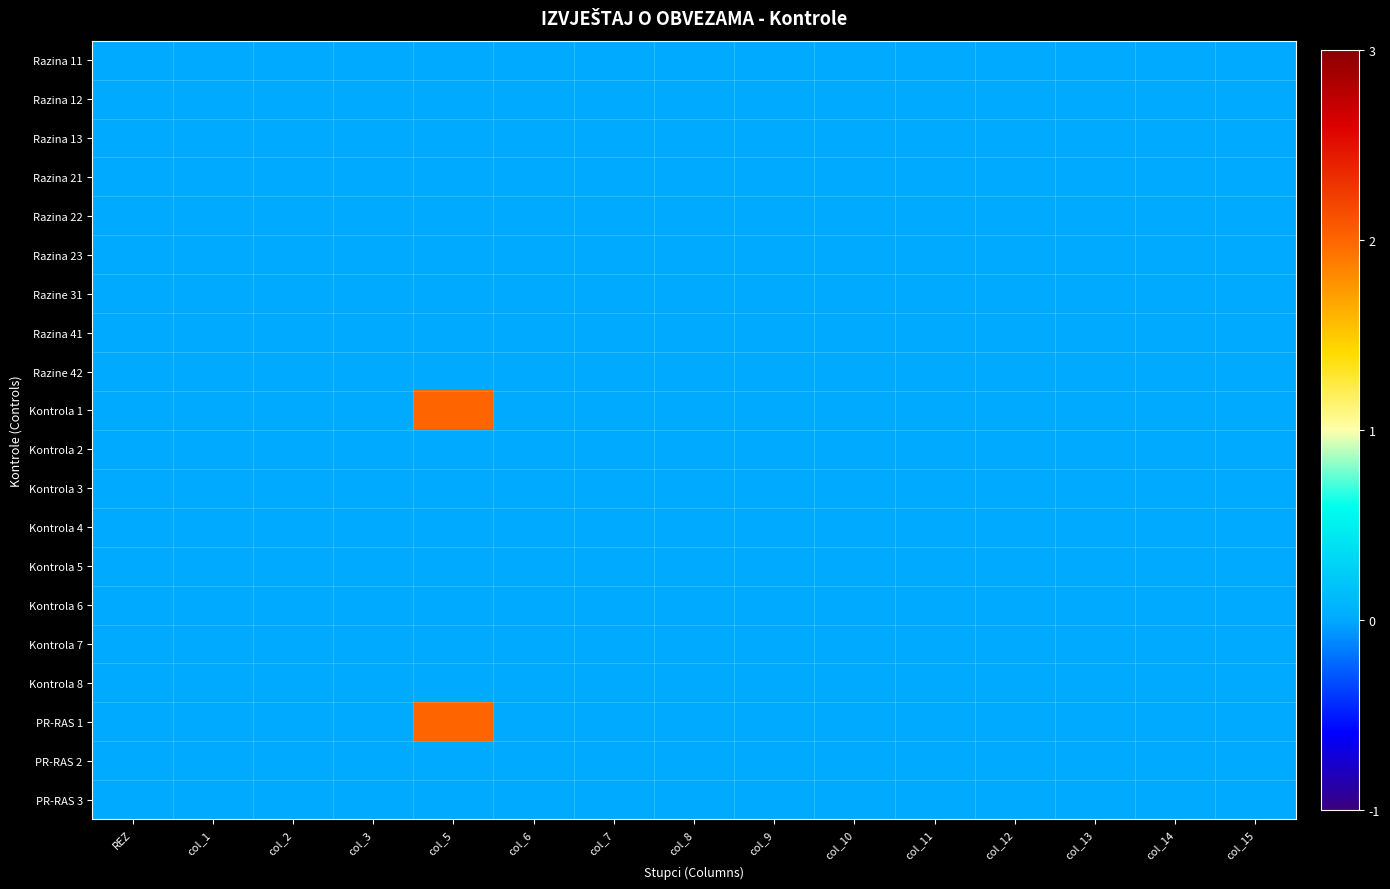

How many data points does each series have?

15